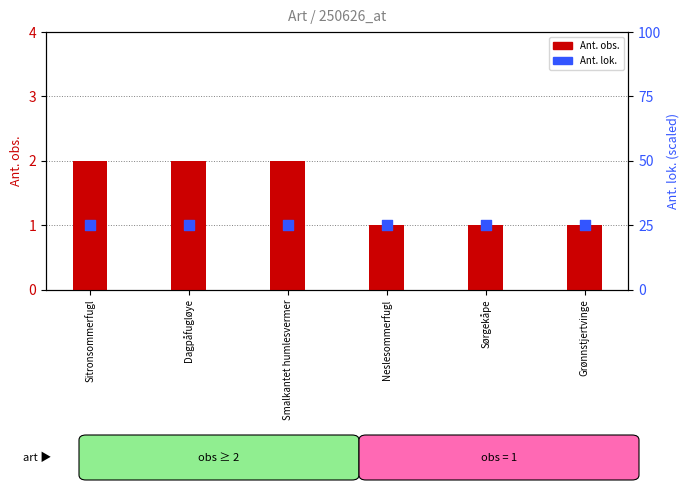

Which series has the largest Y range (max minus min)?

Ant. obs.